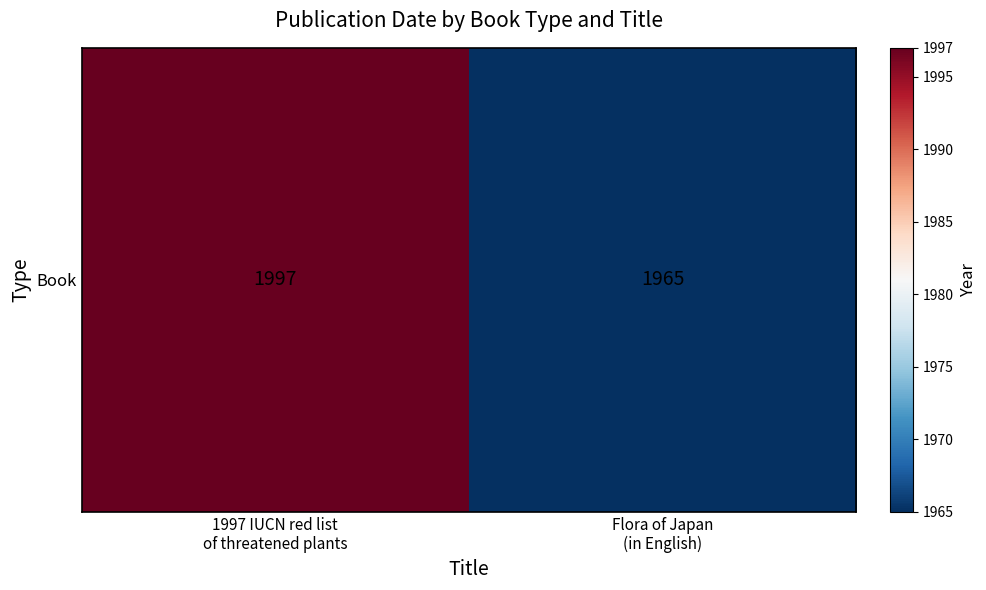

Reading right to left, list all the values displayed in this chart.

1965	1997